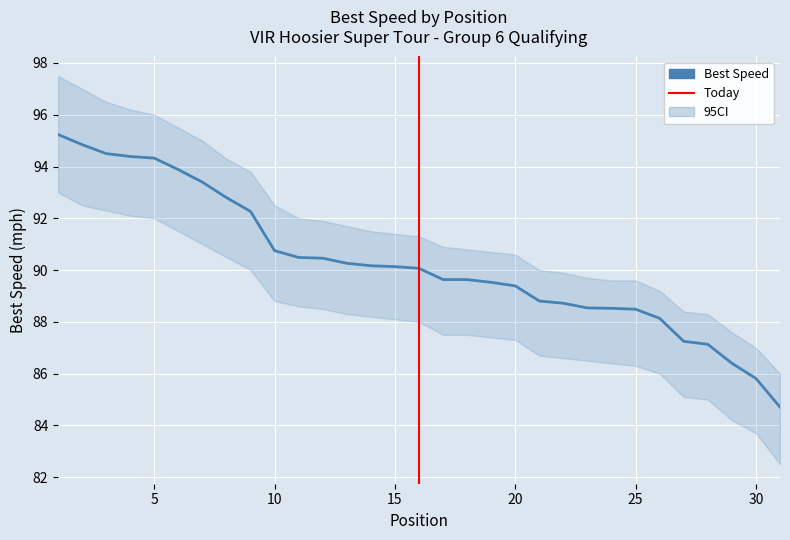

Where is the data nearest to the value 89?

21